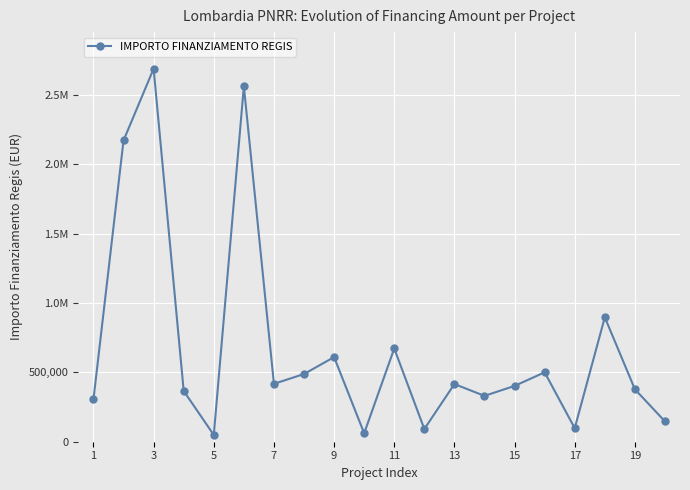

Does the chart have visible grid lines?

Yes